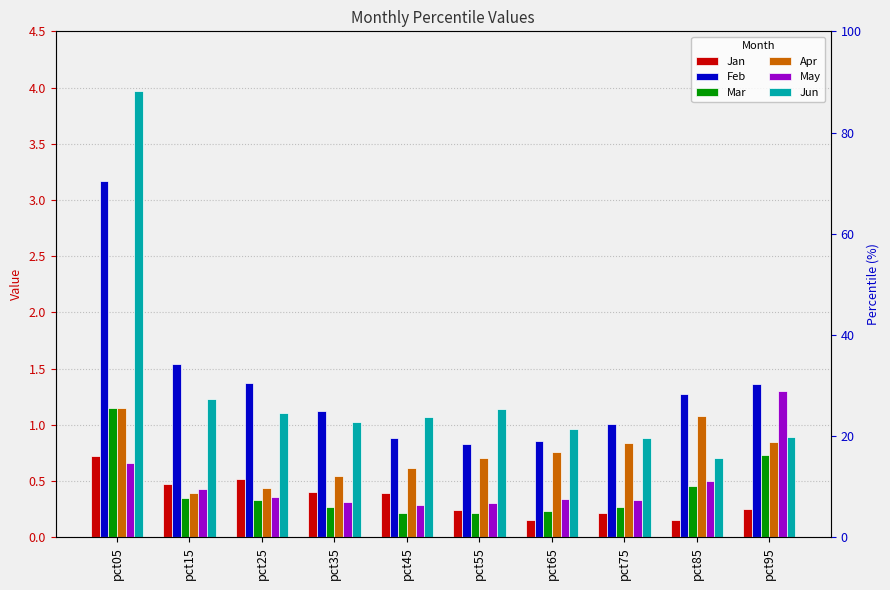

Reading left to right, extract all data points from this chart.

Jan: pct05=0.7	pct15=0.5	pct25=0.5	pct35=0.4	pct45=0.4	pct55=0.2	pct65=0.2	pct75=0.2	pct85=0.2	pct95=0.3
Feb: pct05=3.2	pct15=1.5	pct25=1.4	pct35=1.1	pct45=0.9	pct55=0.8	pct65=0.9	pct75=1.0	pct85=1.3	pct95=1.4
Mar: pct05=1.1	pct15=0.4	pct25=0.3	pct35=0.3	pct45=0.2	pct55=0.2	pct65=0.2	pct75=0.3	pct85=0.5	pct95=0.7
Apr: pct05=1.2	pct15=0.4	pct25=0.4	pct35=0.5	pct45=0.6	pct55=0.7	pct65=0.8	pct75=0.8	pct85=1.1	pct95=0.8
May: pct05=0.7	pct15=0.4	pct25=0.4	pct35=0.3	pct45=0.3	pct55=0.3	pct65=0.3	pct75=0.3	pct85=0.5	pct95=1.3
Jun: pct05=4.0	pct15=1.2	pct25=1.1	pct35=1.0	pct45=1.1	pct55=1.1	pct65=1.0	pct75=0.9	pct85=0.7	pct95=0.9